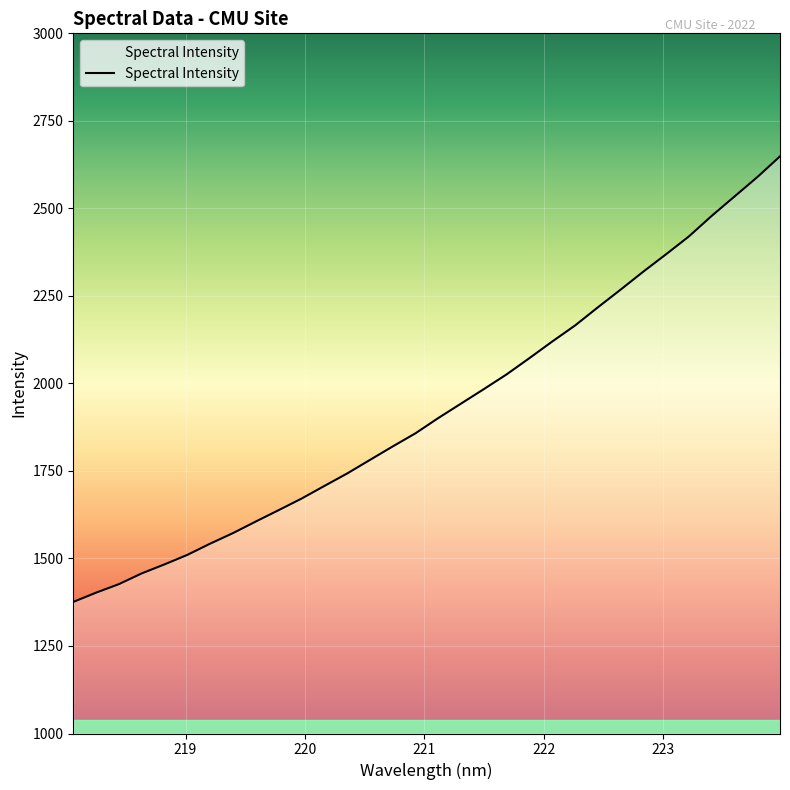

What is the difference between the maximum and minimum values?

1272.7